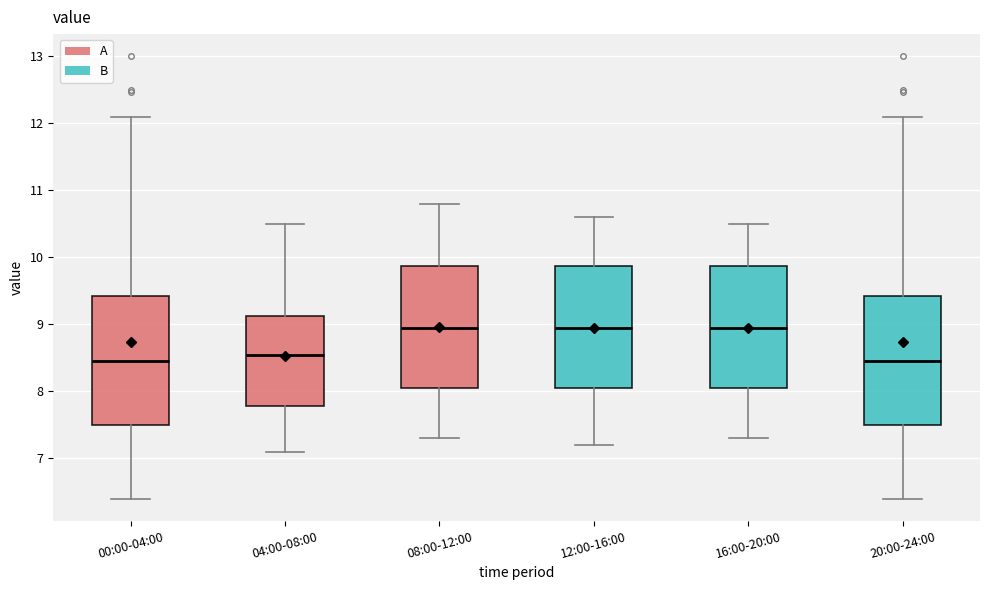

Where does the median line of the box for 16:00-20:00 sit on the y-axis? The values are not printed on the chart, so give them approximately, as read against the axis.

9.0